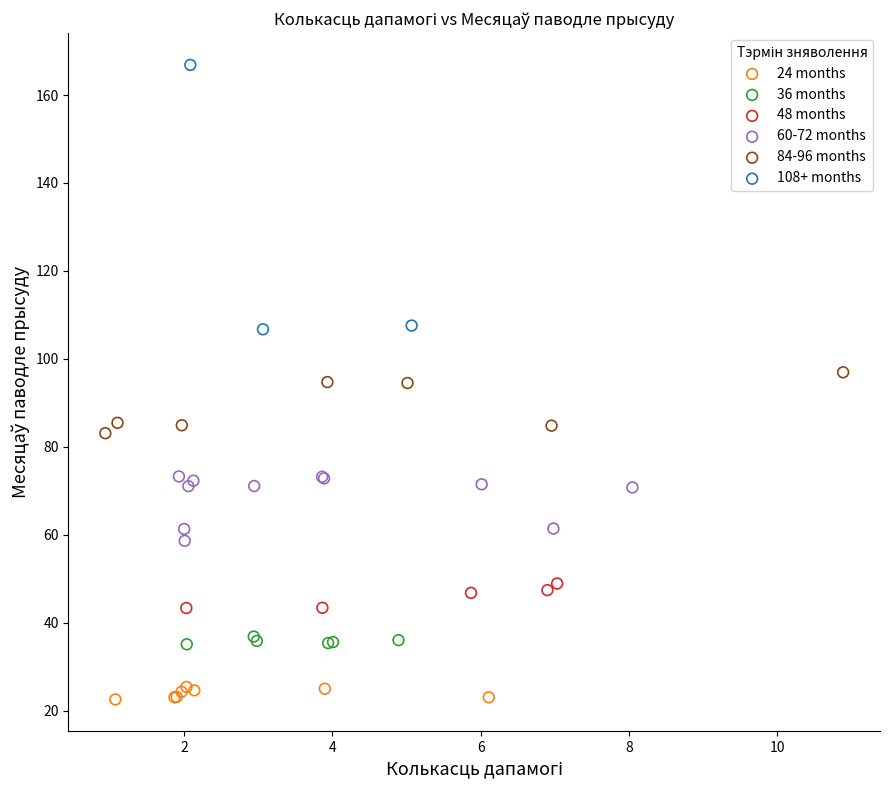

Which series reaches the maximum Y coordinate?

108+ months